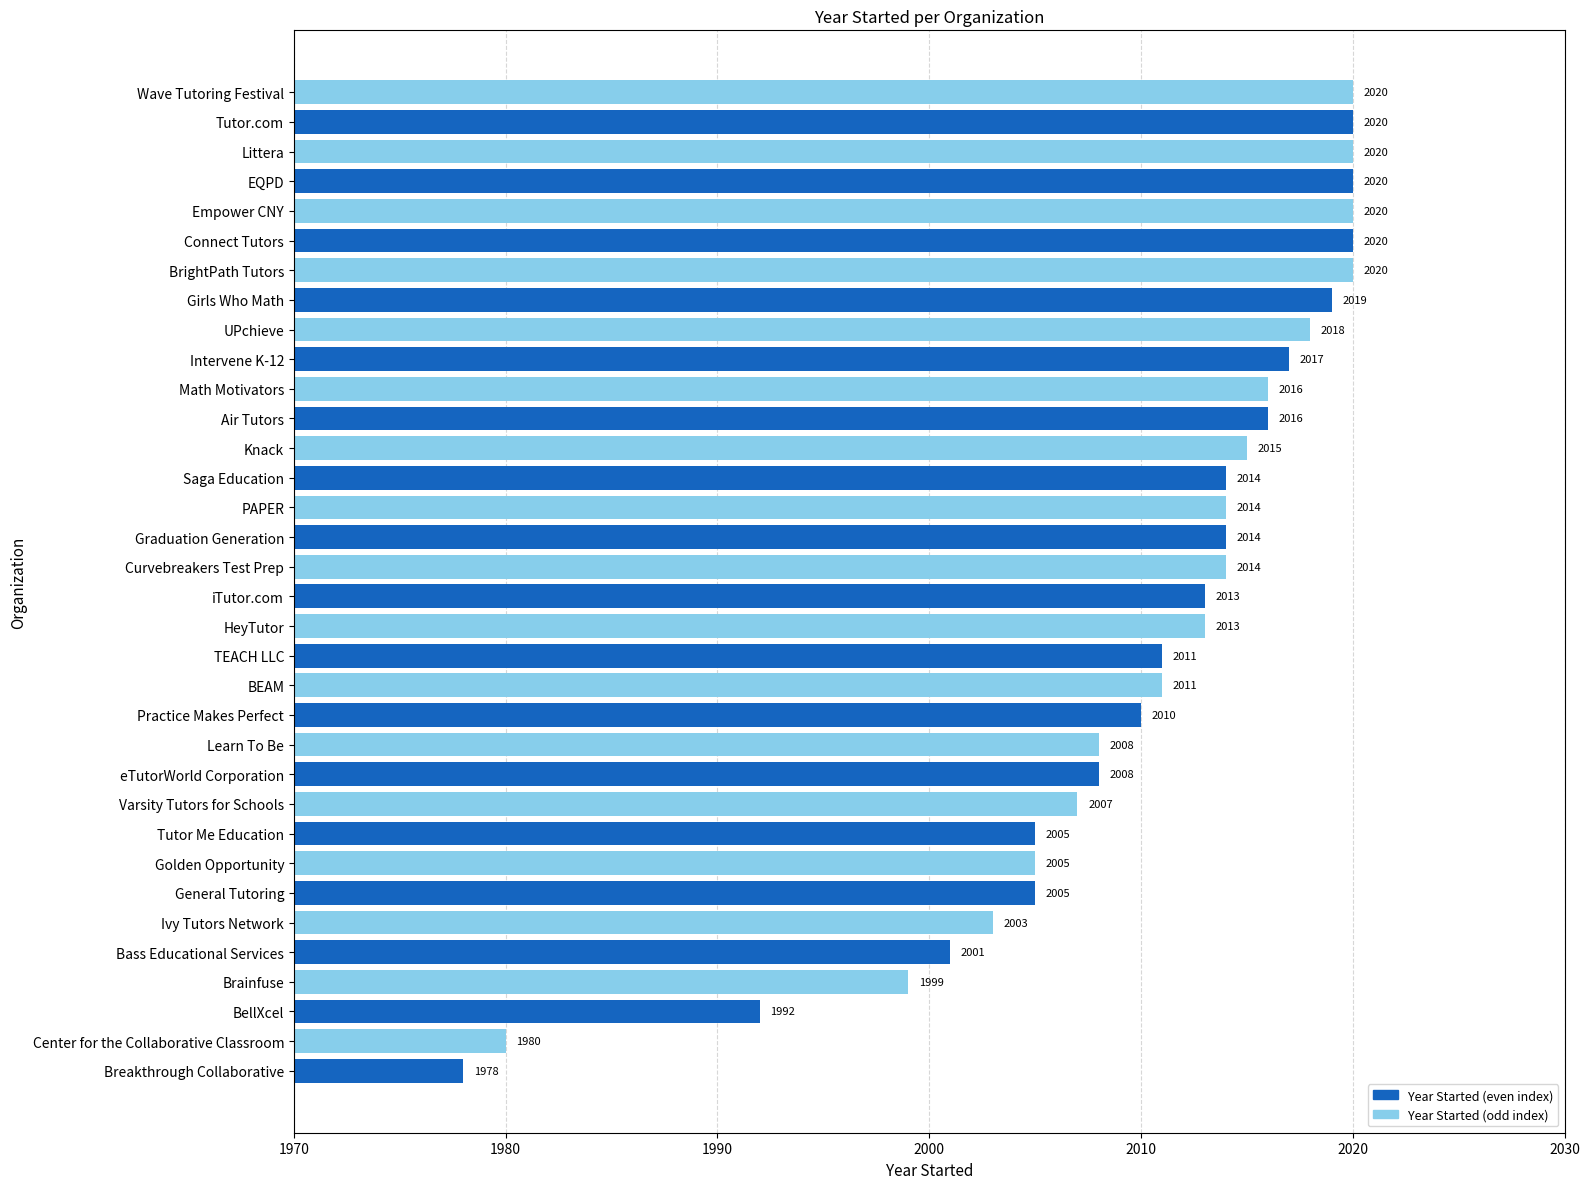

What is the sum of all values?

68346